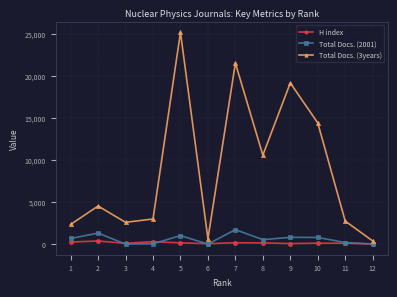

What is the sum of all H index values?

2027